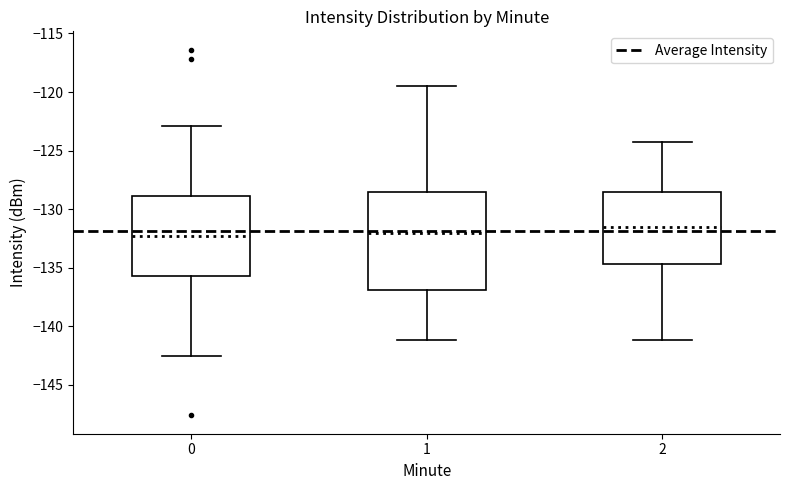

Where is the upper edge of the box at x = 2 on the y-axis? The values are not printed on the chart, so give them approximately, as read against the axis.

-128.5